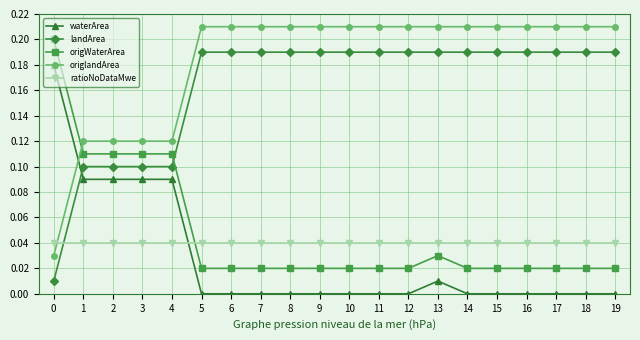

The value of landArea at 5 is 0.1. True or false?

False